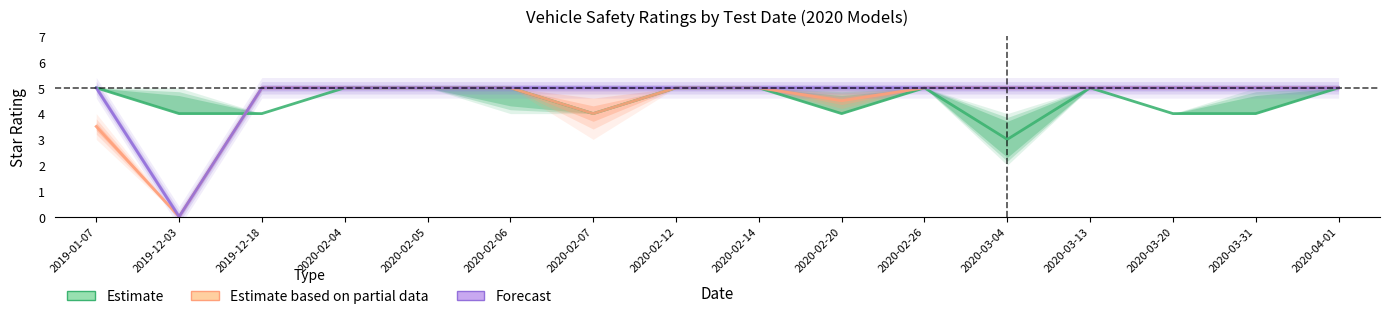

Which category has the highest value in the Estimate based on partial data series?

2019-12-18